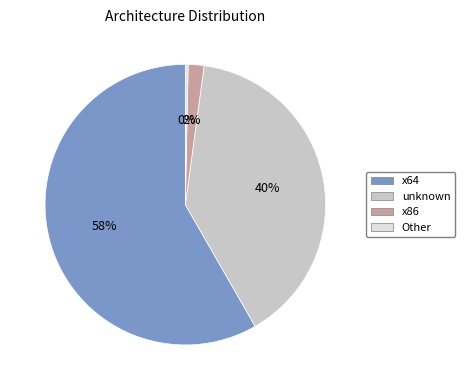

Count the number of slices in the pie.

4